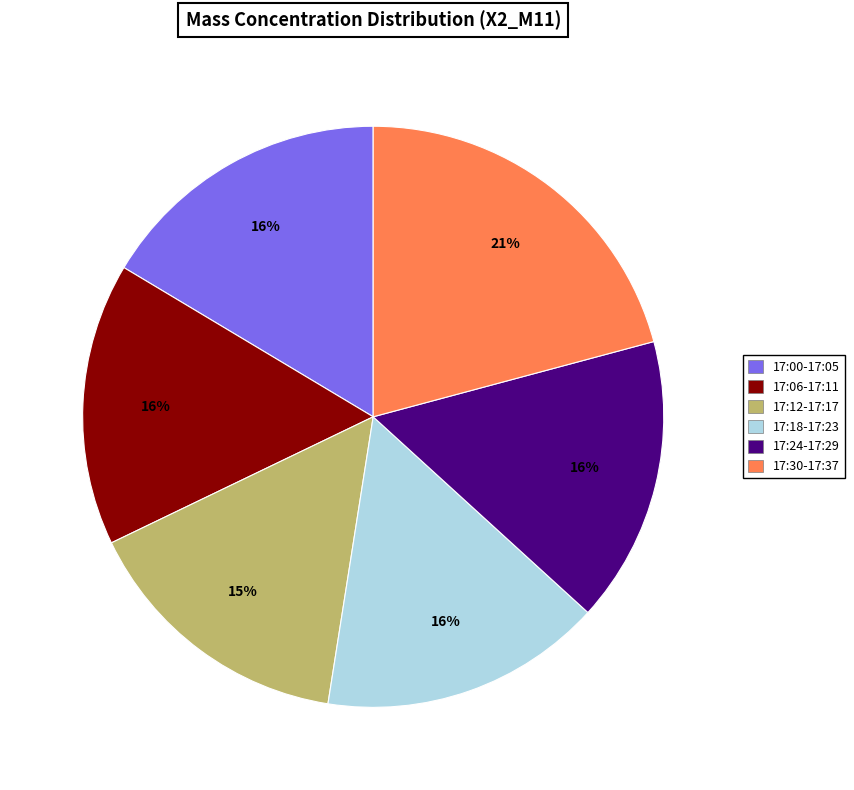

Is there a majority slice in this chart?

No